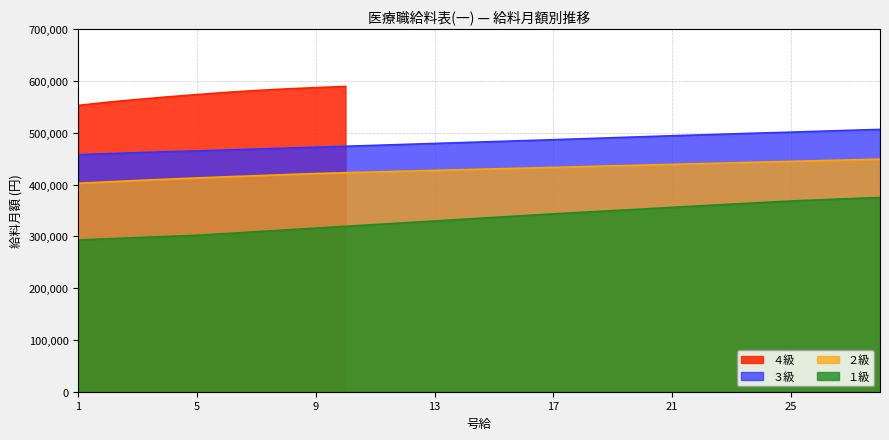

What is the sum of the ３級 values at 8 and 10?

944633